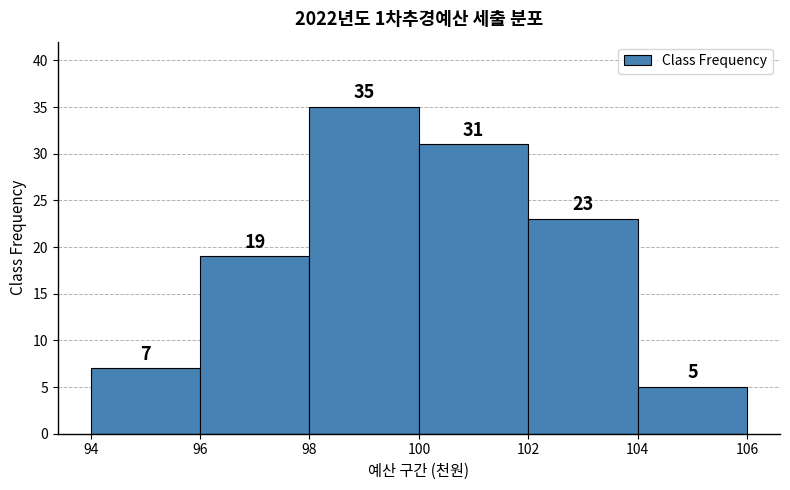

Reading left to right, list every bar in this chart as the range it spans on the x-axis followed by its height.

94 to 96: 7
96 to 98: 19
98 to 100: 35
100 to 102: 31
102 to 104: 23
104 to 106: 5